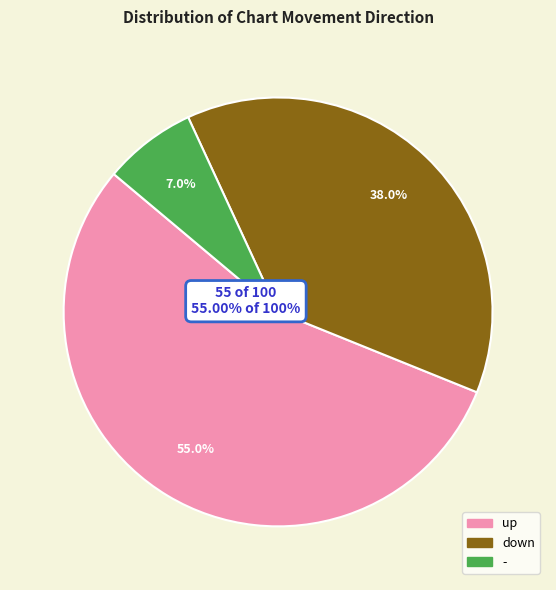

Rank the categories by value from lowest to highest.

-, down, up